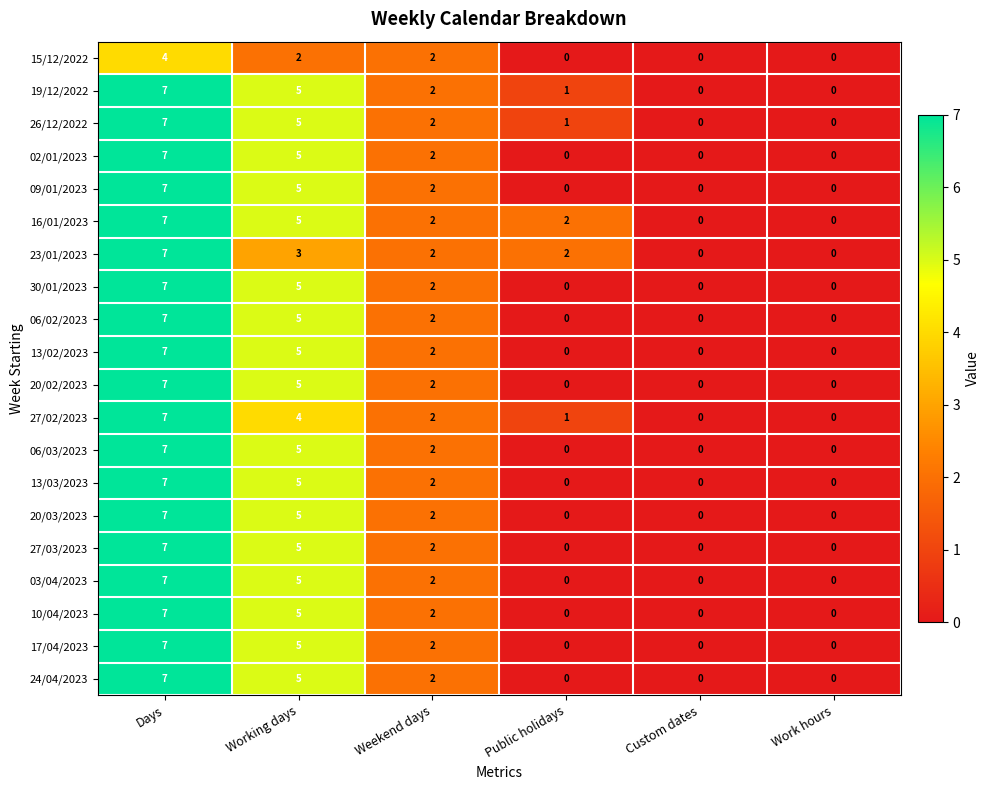

The value of 06/02/2023 at Work hours is -5. True or false?

False